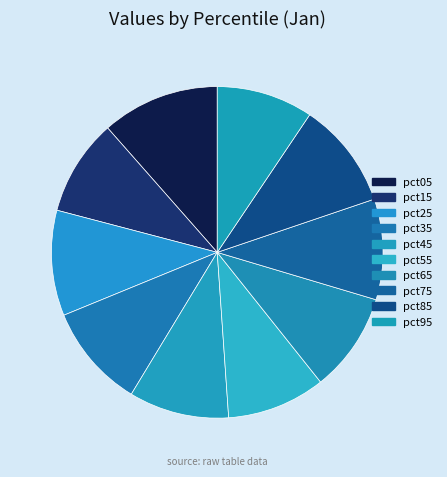

What percentage do pct45 and pct55 together represent?

19.4%